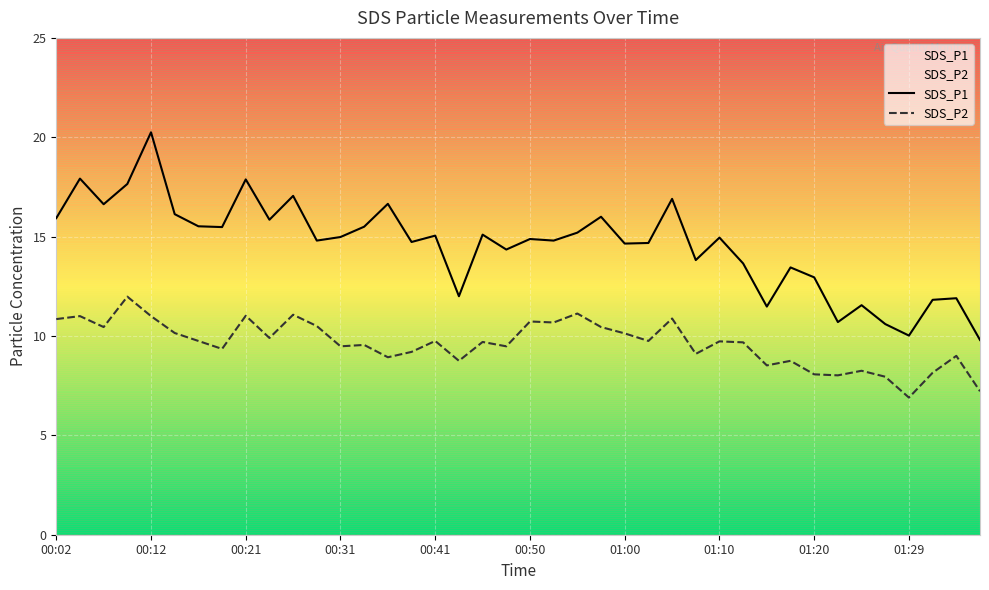

What value does the SDS_P2 series have at 26?

10.9